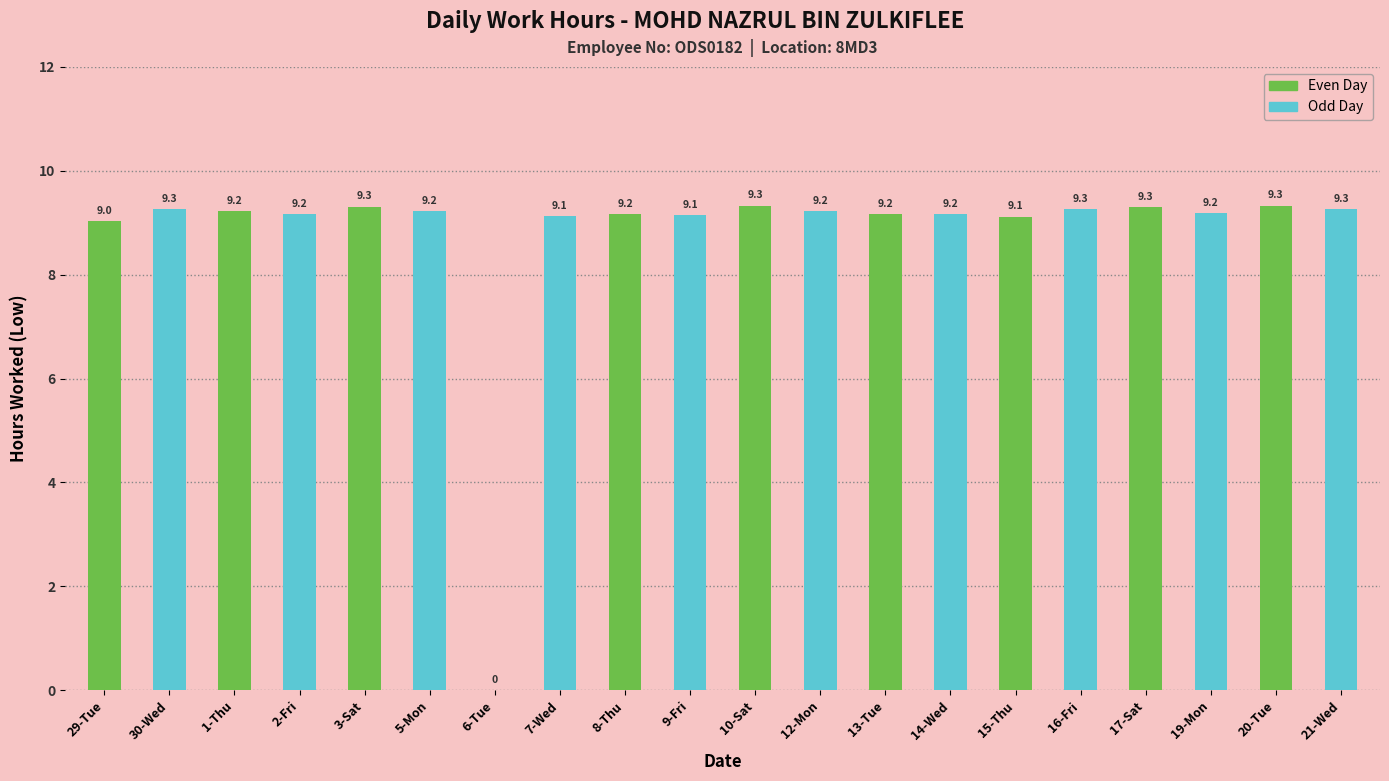

What is the sum of all values?

175.0